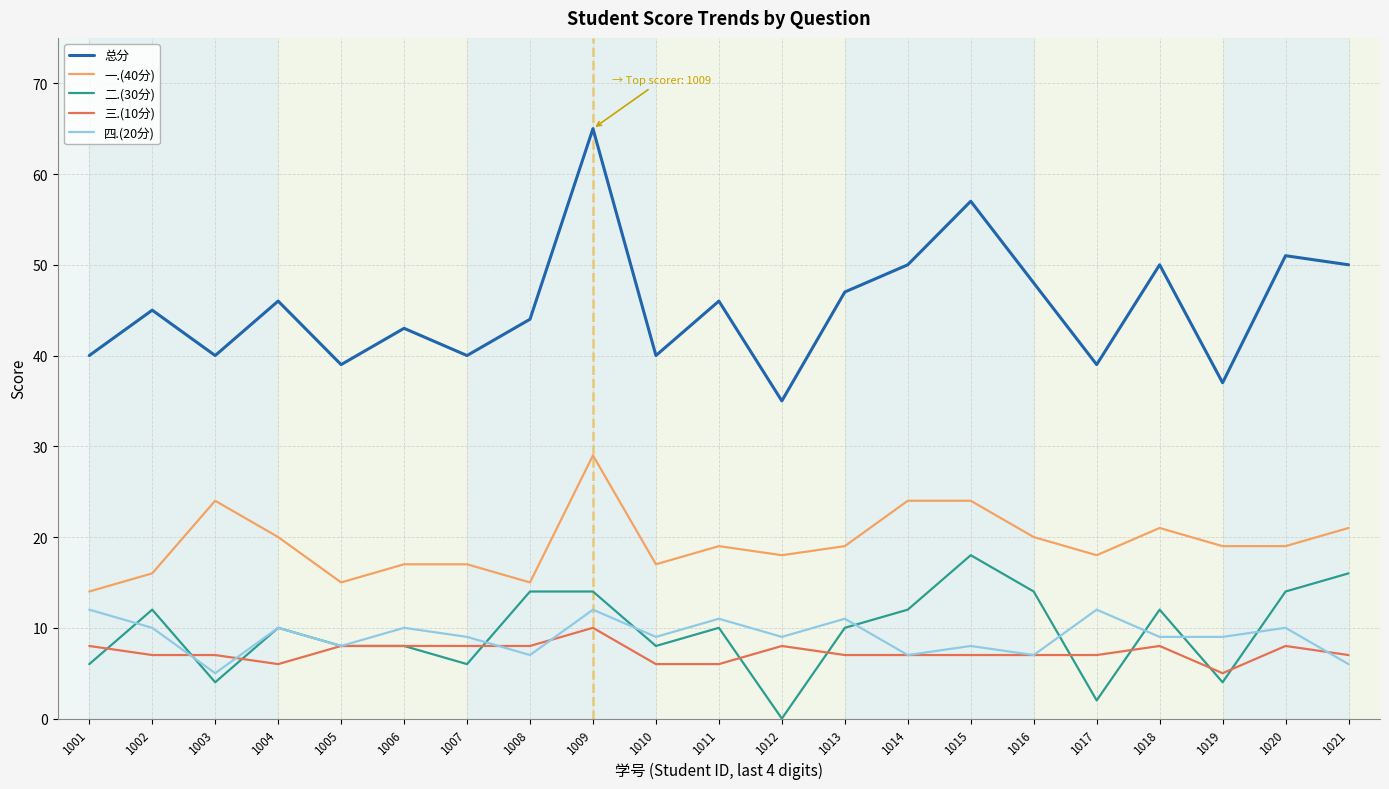

What is the difference between the maximum and minimum values in the 一.(40分) series?

15